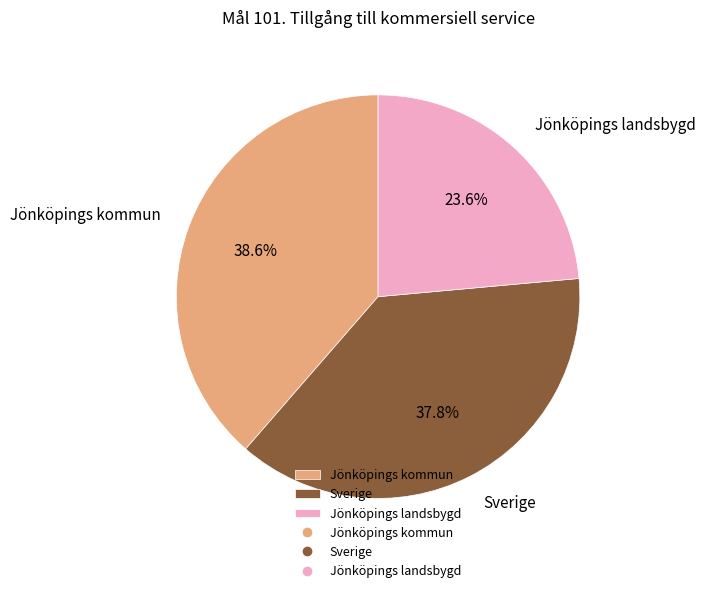

What portion of the pie excludes Jönköpings landsbygd?

76.4%